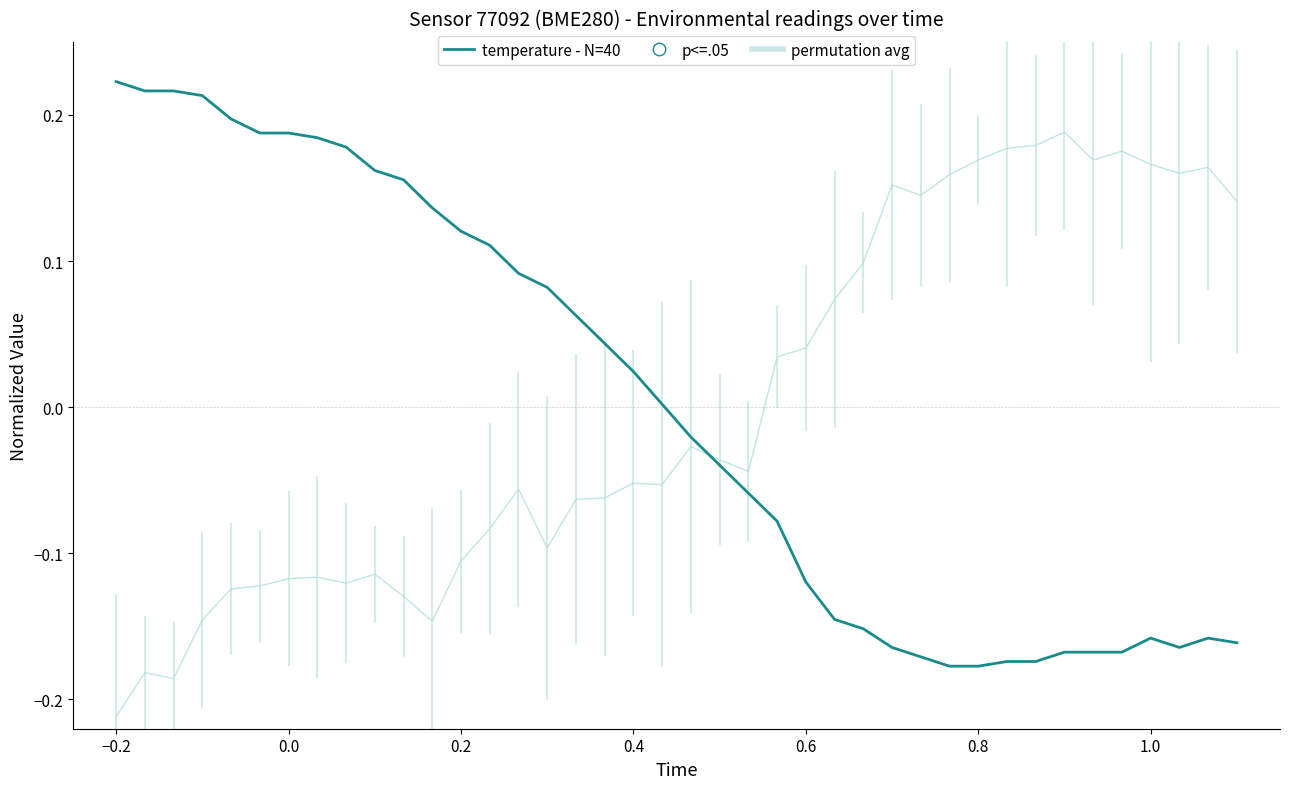

Which series has the largest Y range (max minus min)?

permutation avg